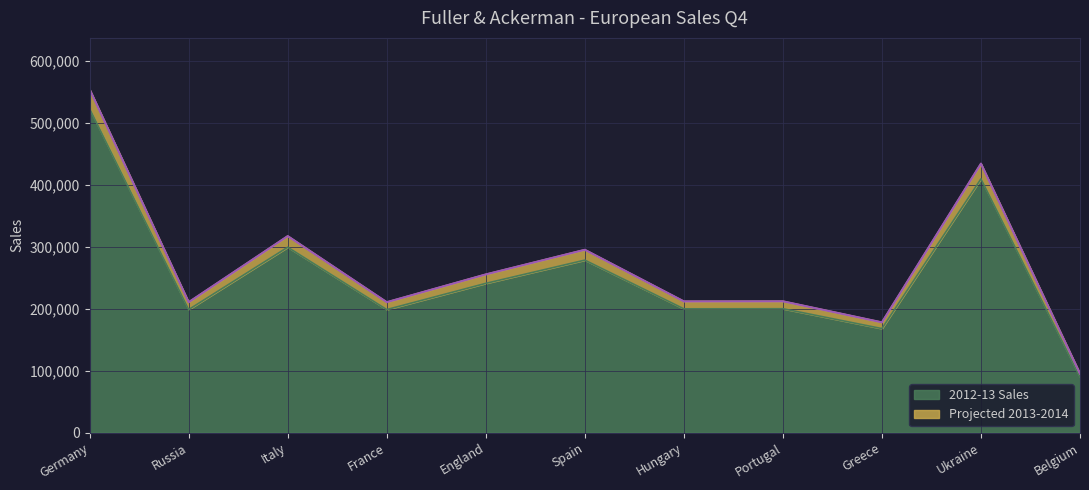

How many categories are shown in the chart?

11